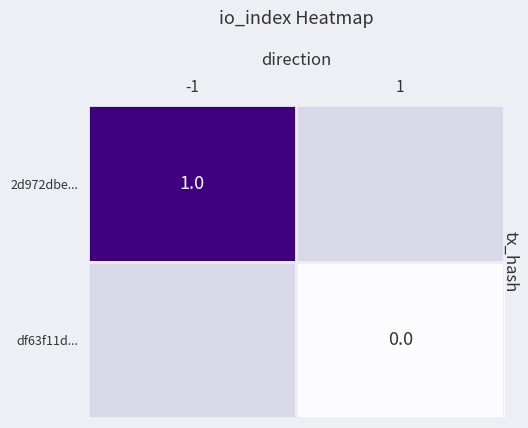

The value of 2d972dbe... at -1 is 1. True or false?

True